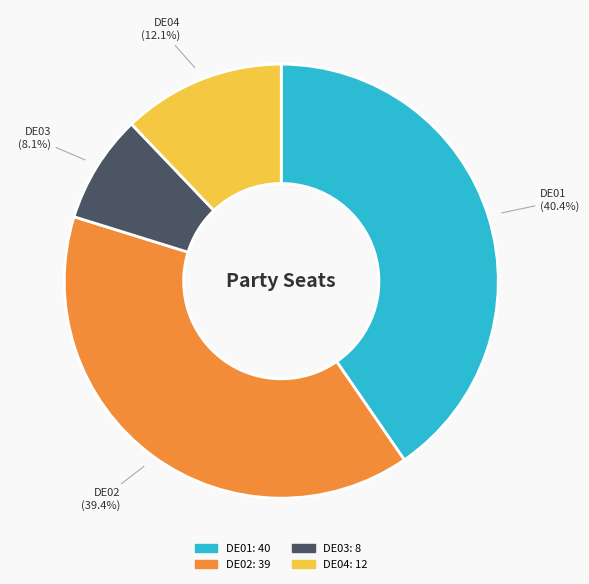

To the nearest percent, what percentage of the pie is DE03?

8%